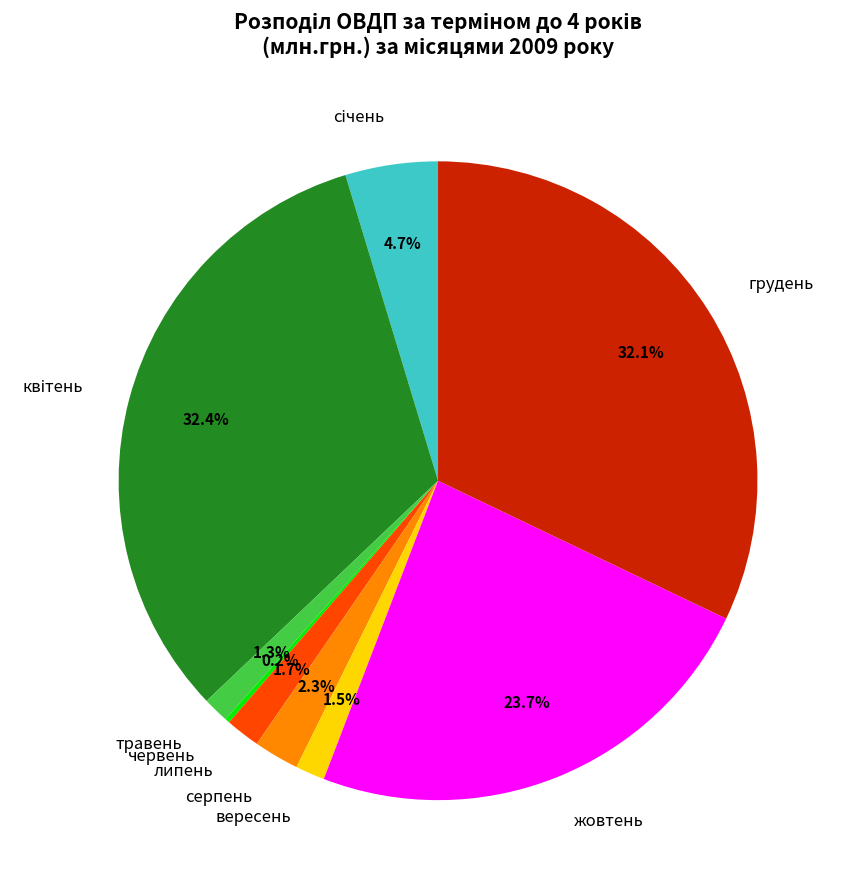

Does any single category account for the majority?

No